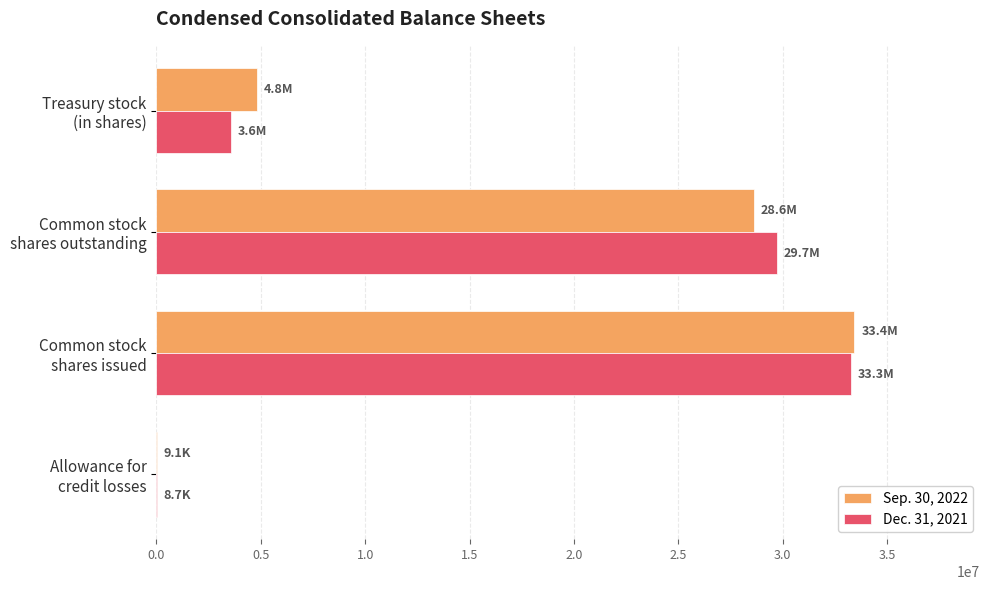

How many series are shown in this chart?

2